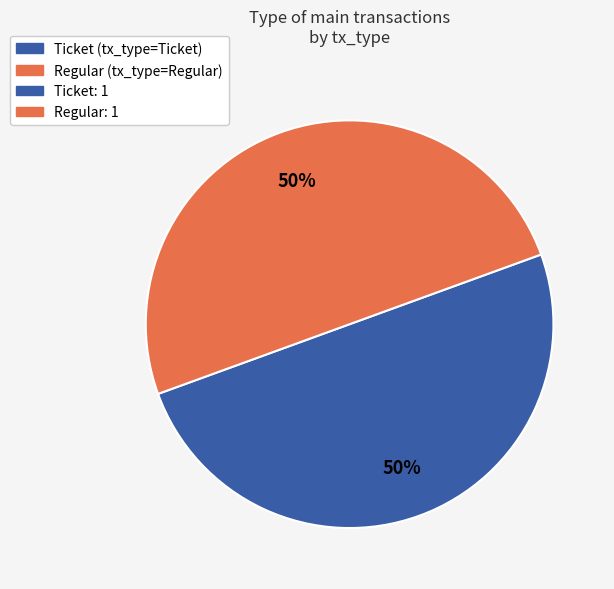

To the nearest percent, what is the average slice percentage?

50%